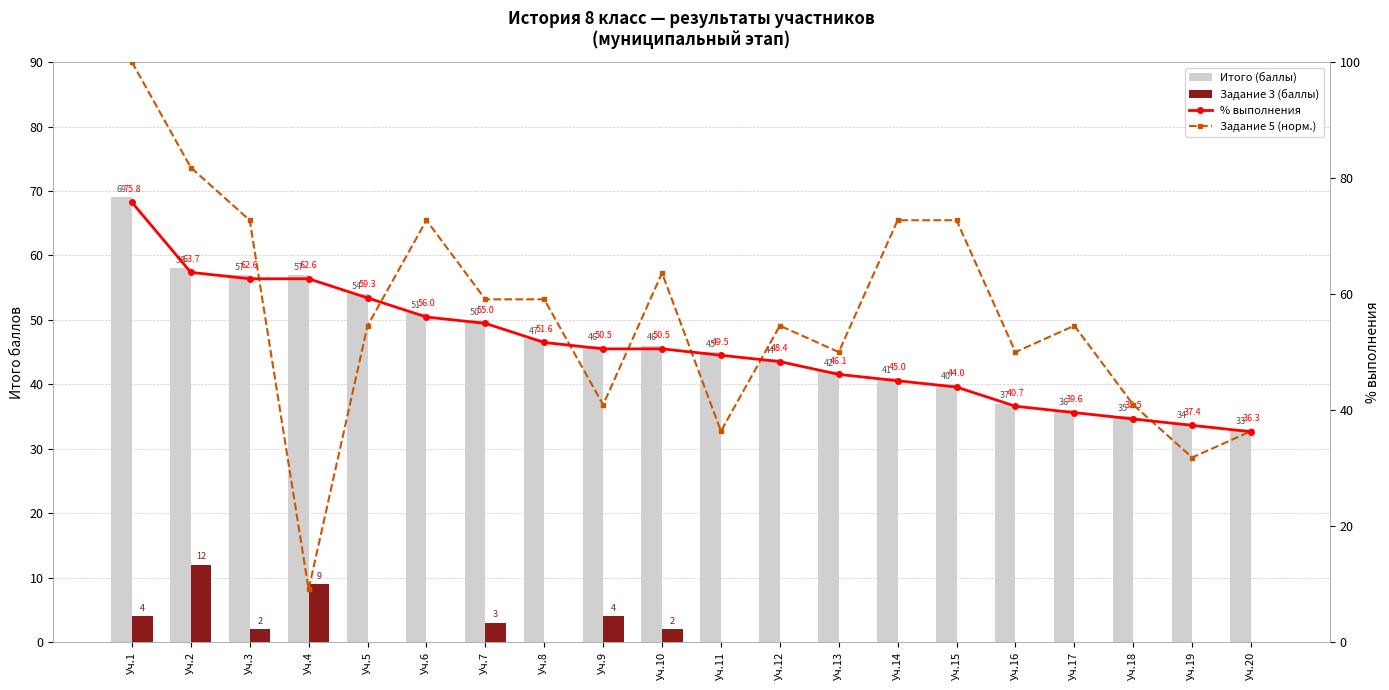

At how many categories does at least one series exceed 77?

2